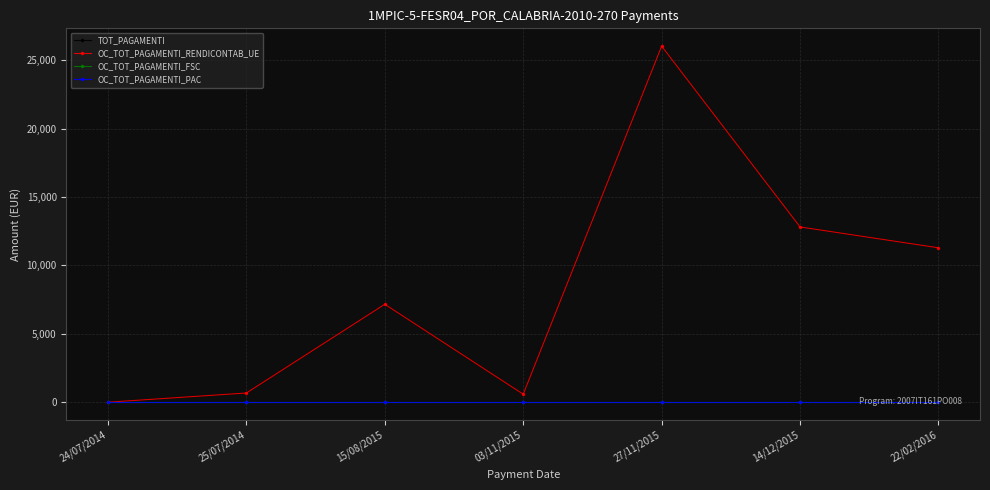

Does the chart have visible grid lines?

Yes